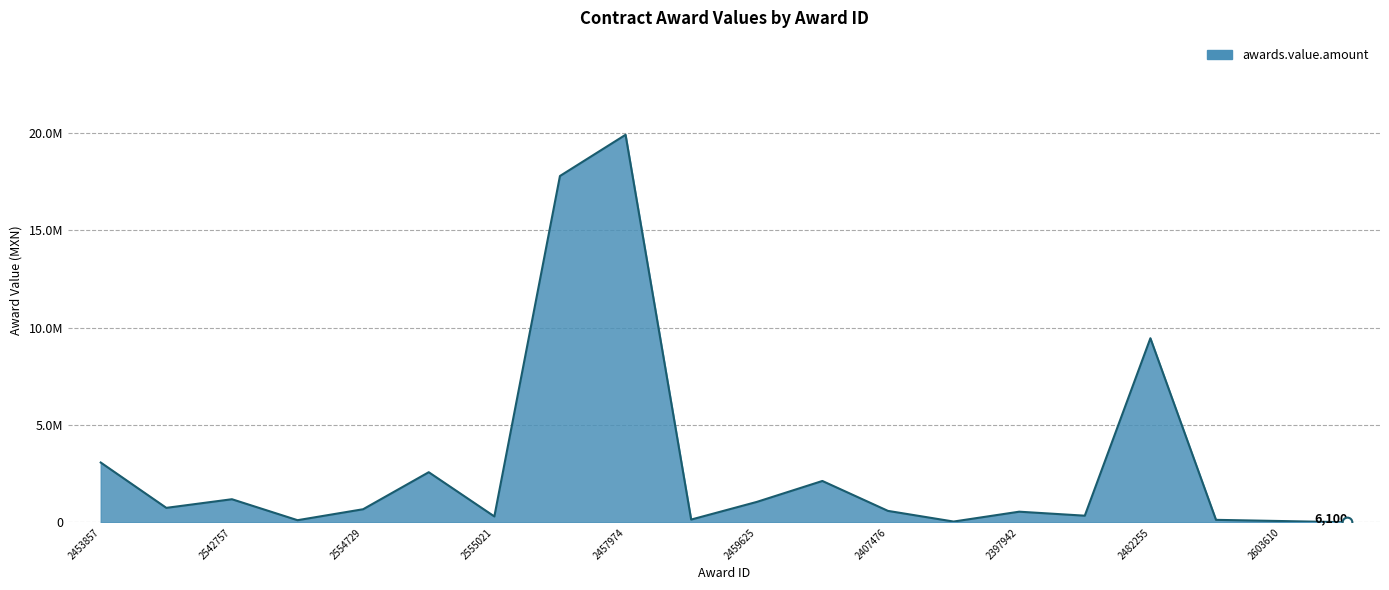

Is this an area chart (filled region under the line)?

Yes